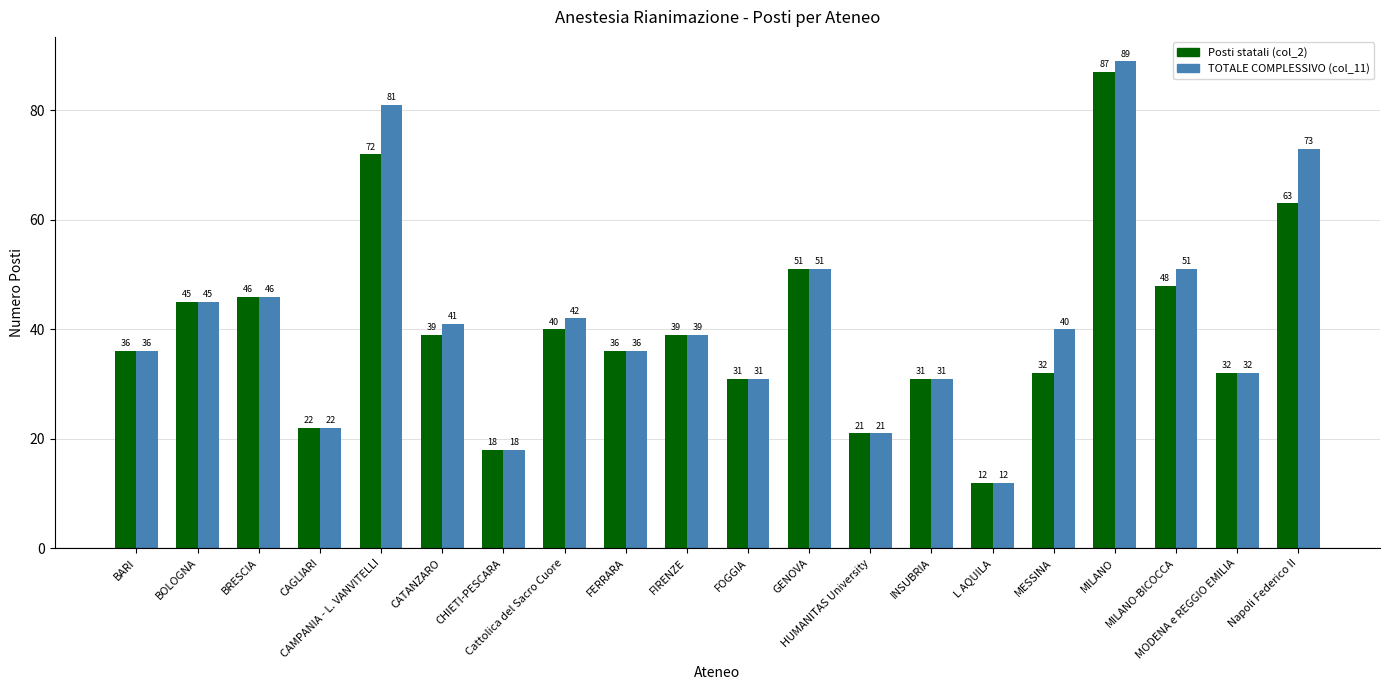

At which label does TOTALE COMPLESSIVO (col_11) first exceed 40?

BOLOGNA